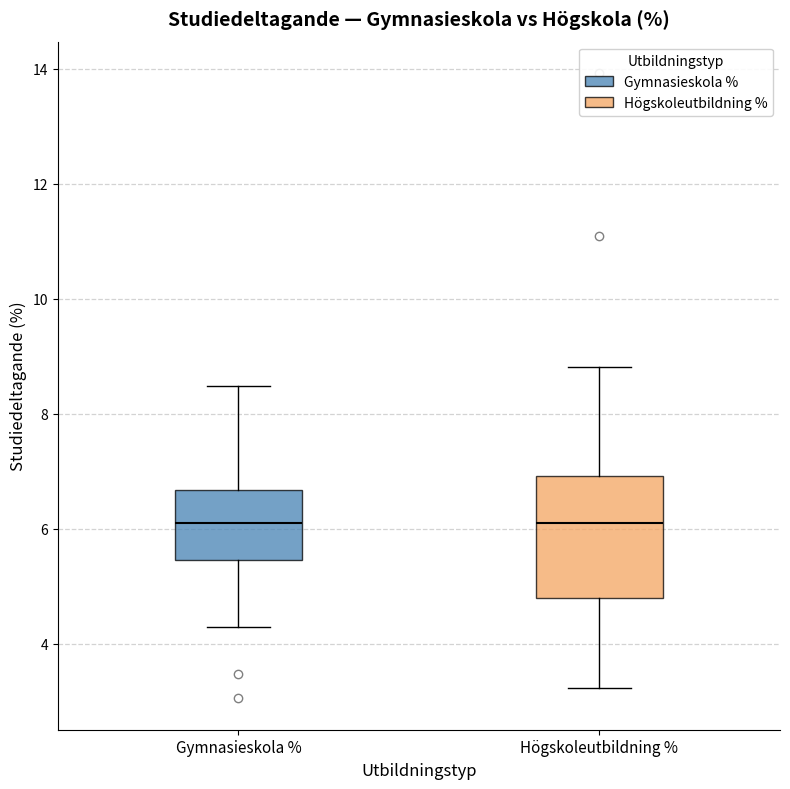

Where does the median line of the box for Högskoleutbildning % sit on the y-axis? The values are not printed on the chart, so give them approximately, as read against the axis.

6.2